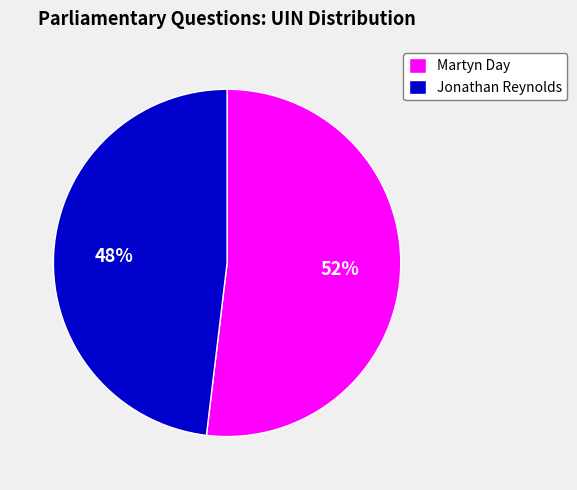

The Jonathan Reynolds slice represents 48% of the pie. True or false?

True